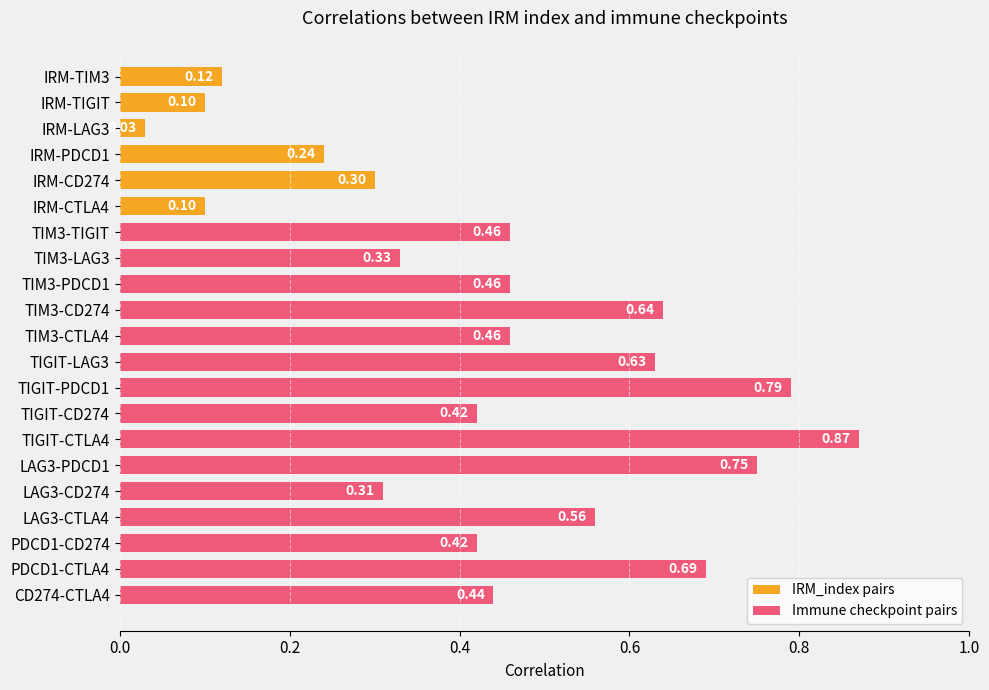

Rank the categories by value from highest to lowest.

TIGIT-CTLA4, TIGIT-PDCD1, LAG3-PDCD1, PDCD1-CTLA4, TIM3-CD274, TIGIT-LAG3, LAG3-CTLA4, TIM3-TIGIT, TIM3-PDCD1, TIM3-CTLA4, CD274-CTLA4, TIGIT-CD274, PDCD1-CD274, TIM3-LAG3, LAG3-CD274, IRM-CD274, IRM-PDCD1, IRM-TIM3, IRM-TIGIT, IRM-CTLA4, IRM-LAG3